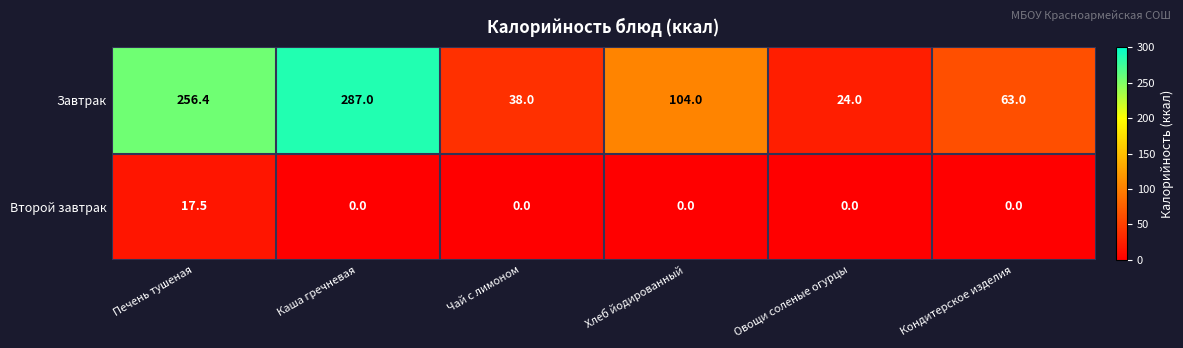

Which series has the largest range (max minus min)?

Завтрак